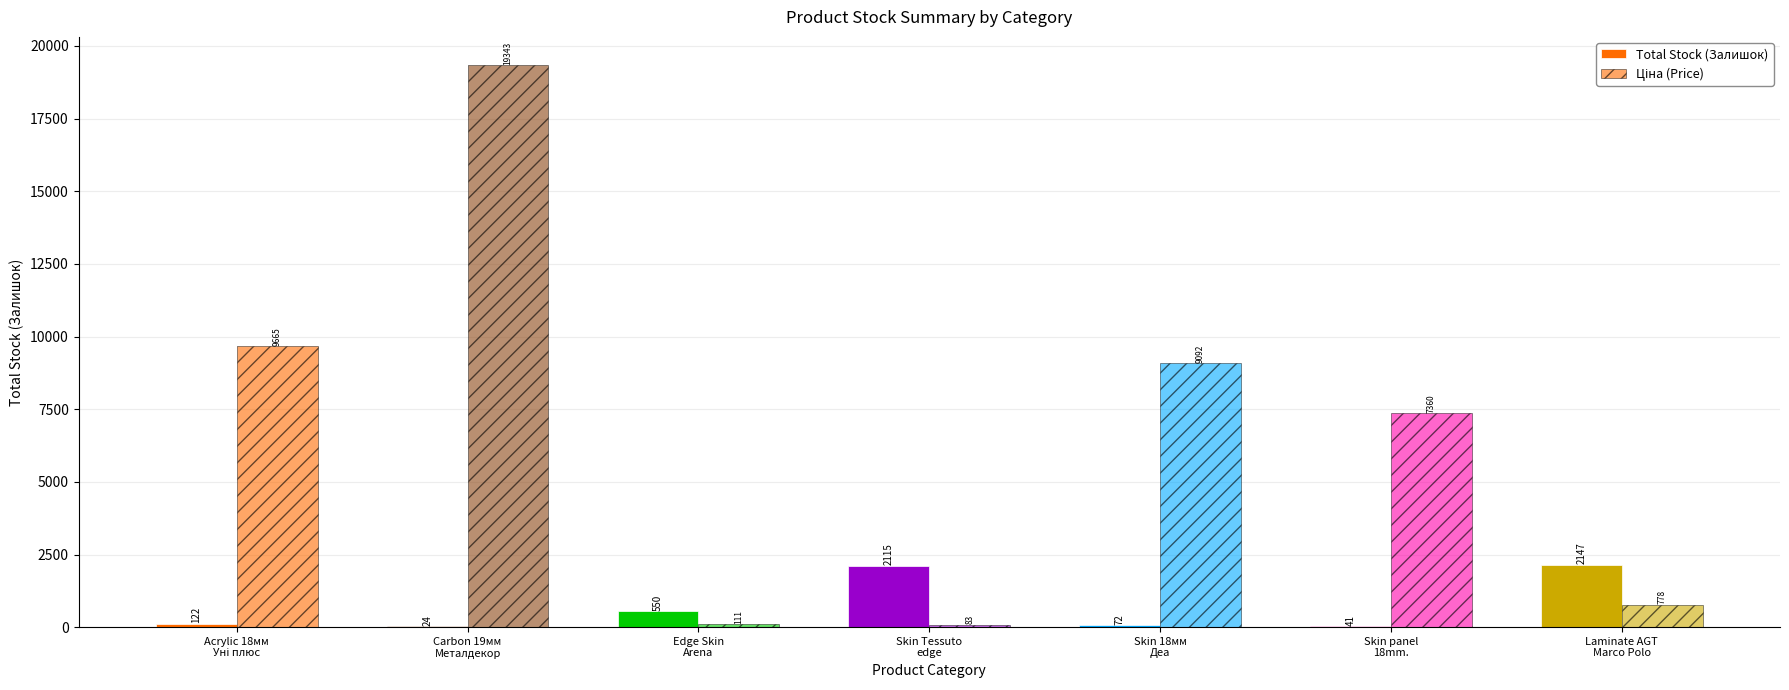

Are the bars grouped side by side (vs. stacked)?

Yes